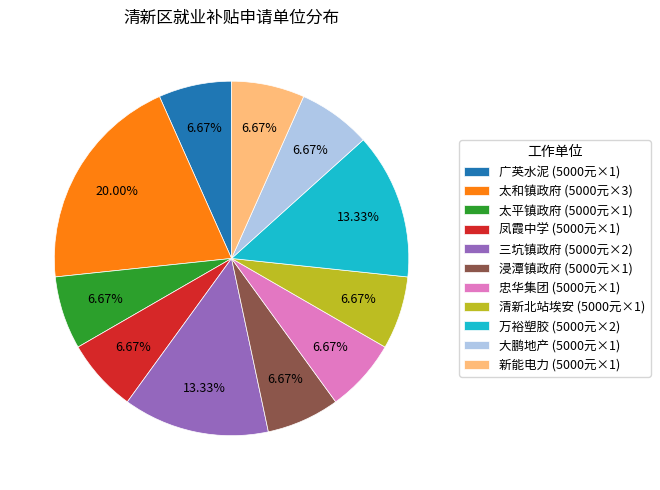

How many slices are in this pie chart?

11